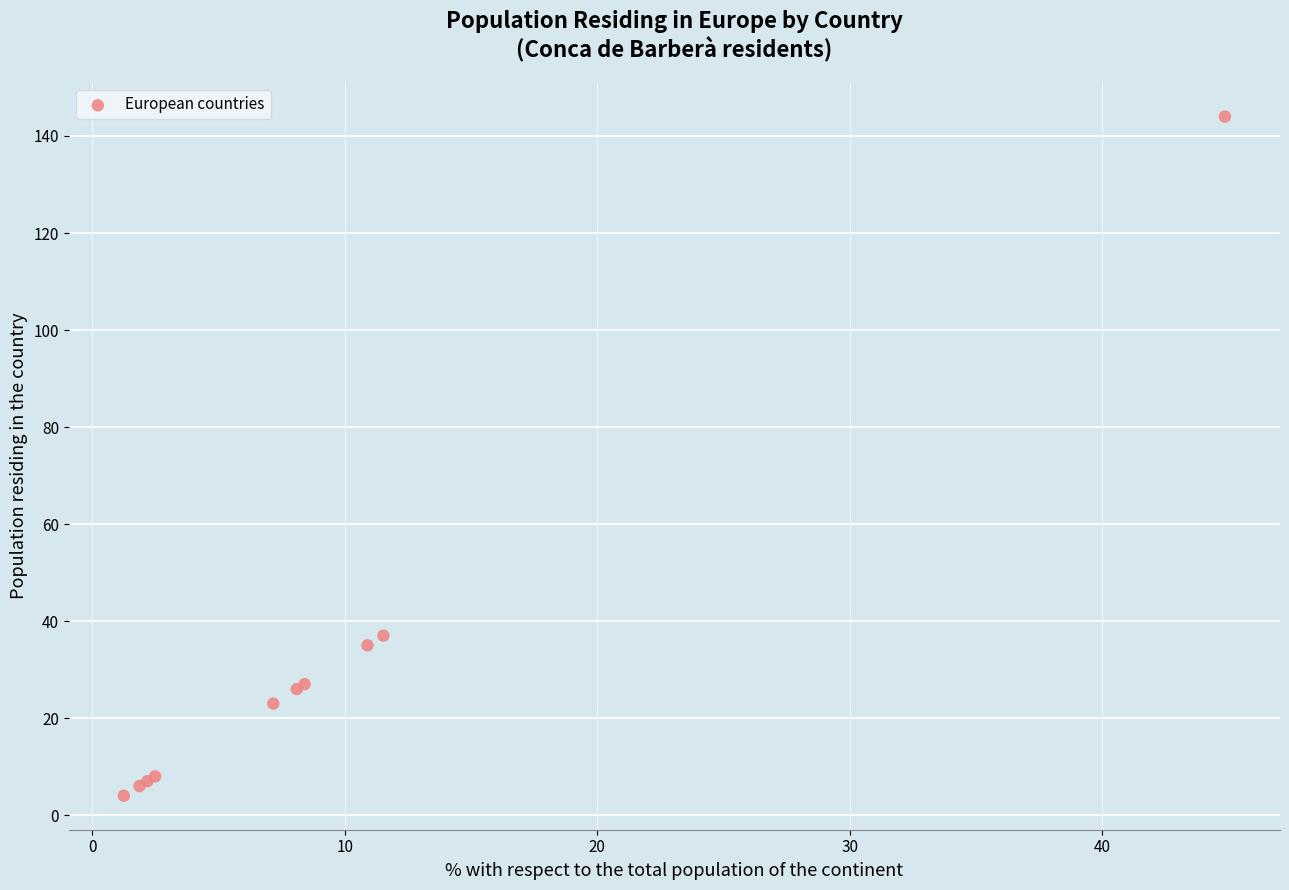

What Y value in the scatter plot is closest to 74?

37